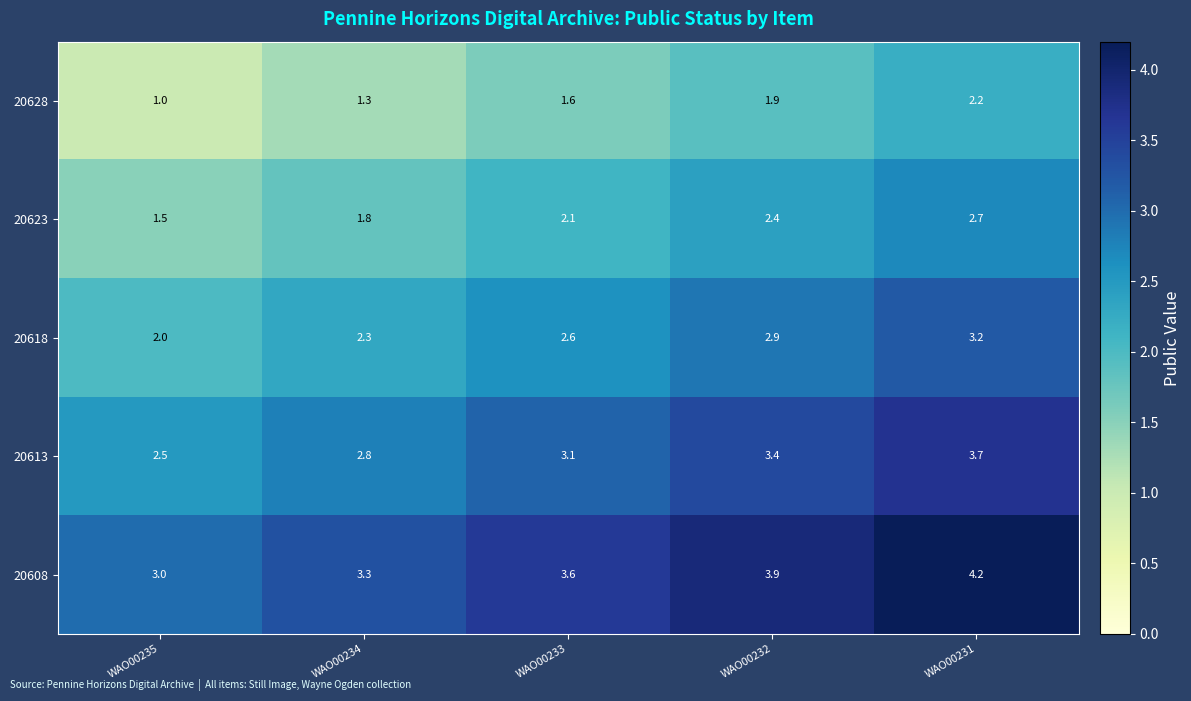

At how many categories does at least one series exceed 2?

5